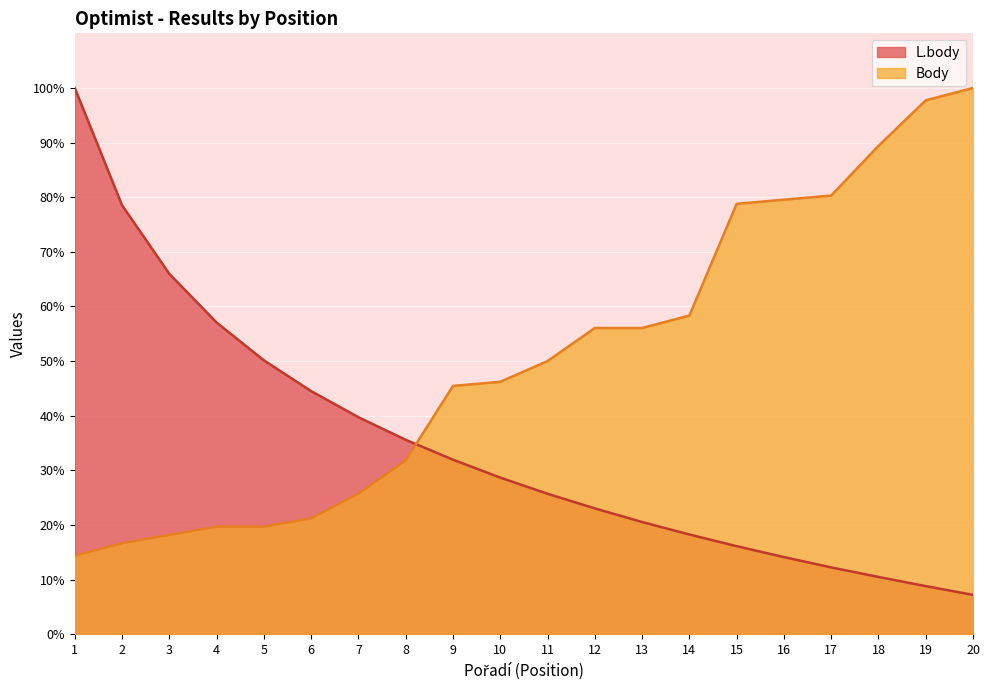

Between 11 and 16, which is larger?

11